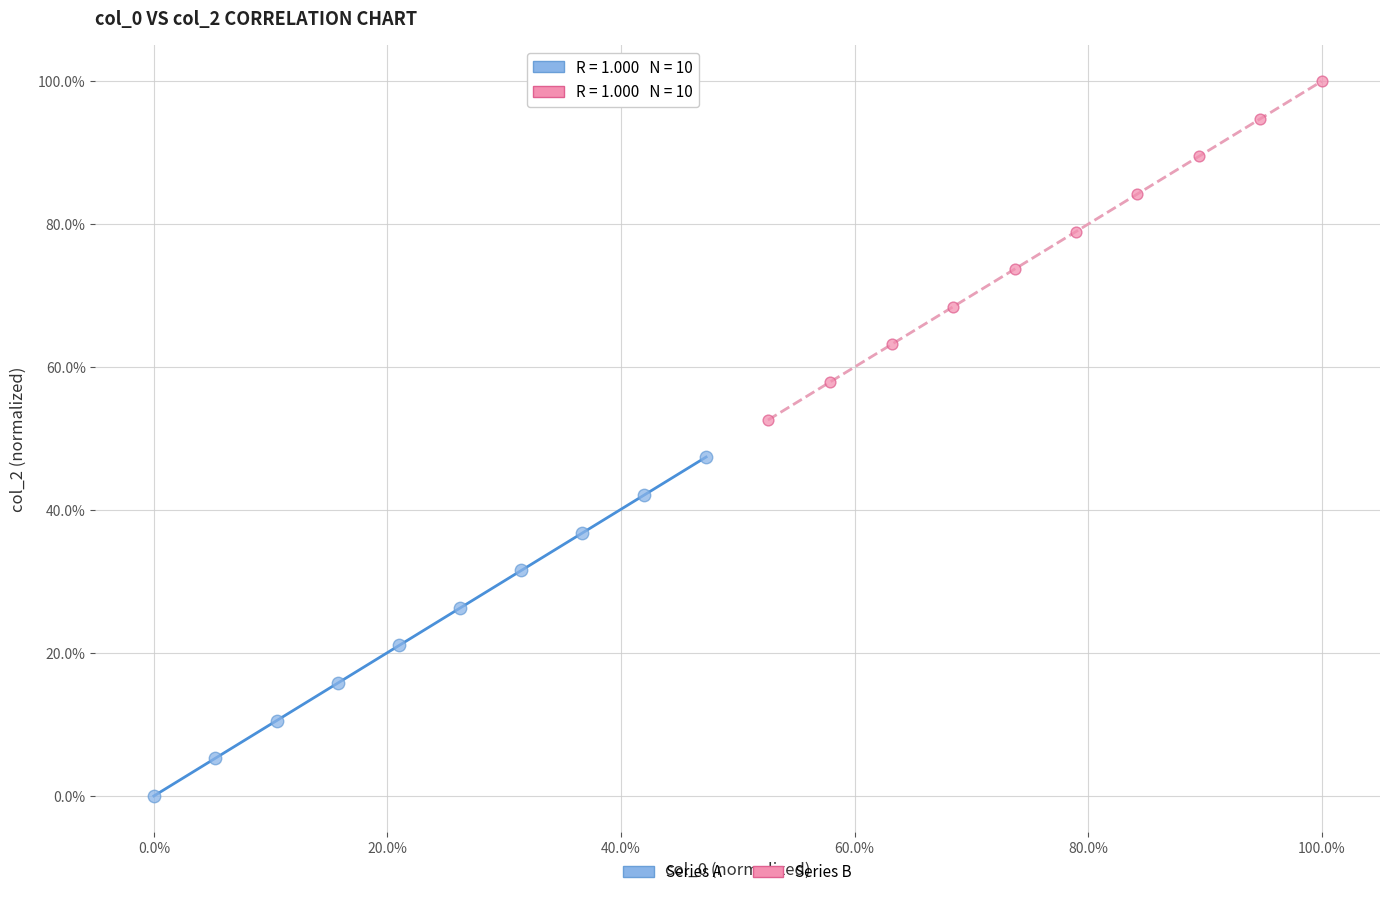

Which series contains the highest Y value?

Series B